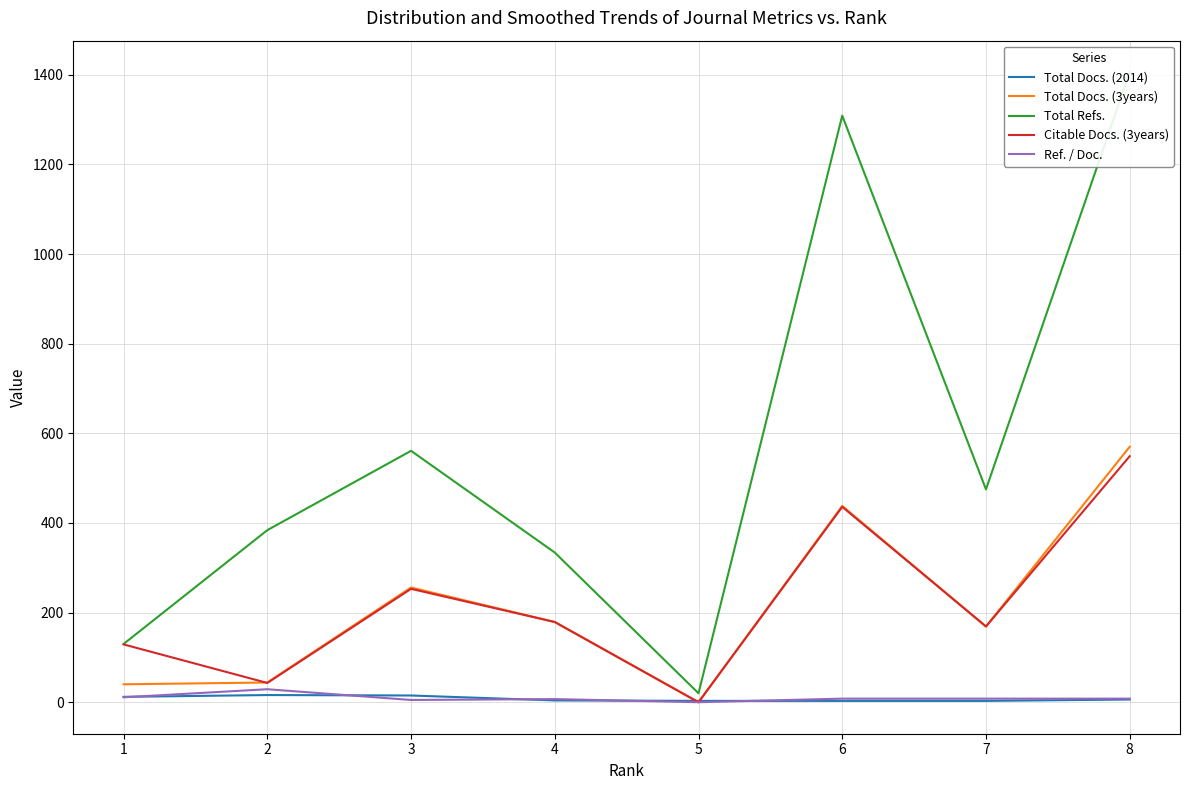

What is the sum of all Ref. / Doc. values?

76